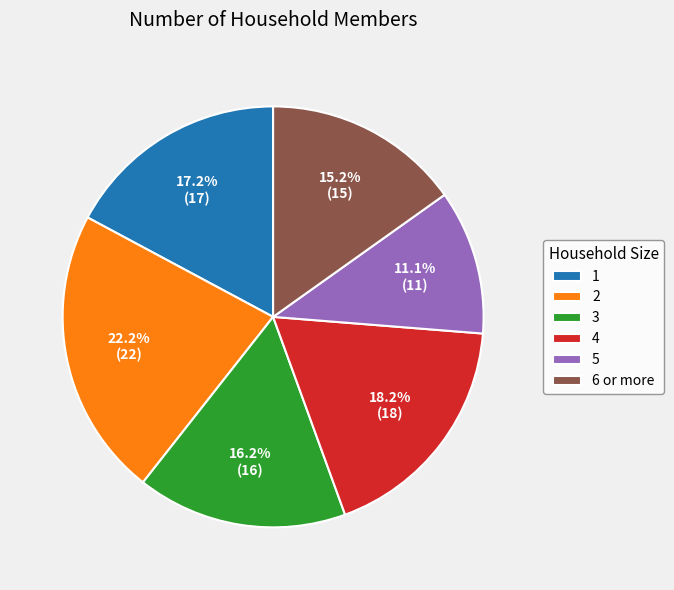

How many segments does this pie chart have?

6